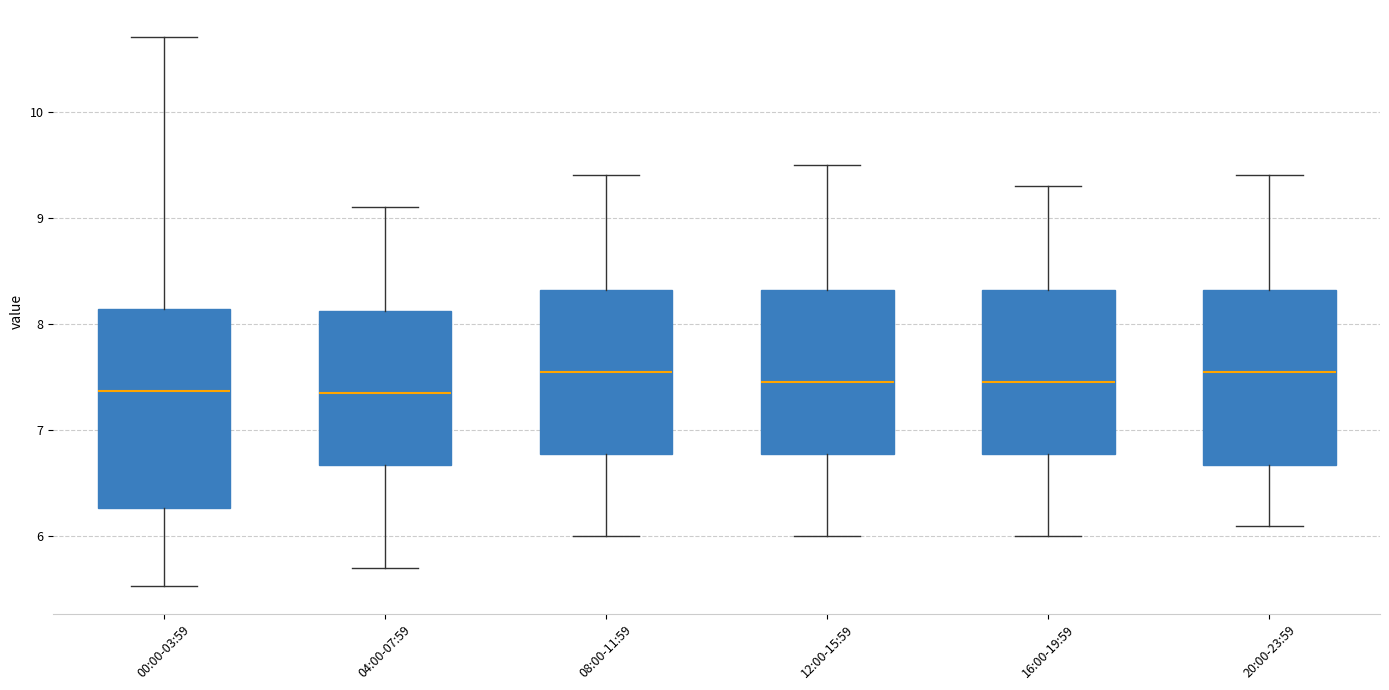

Comparing the boxes themselves (not the whiskers), which one is the tallest?

00:00-03:59